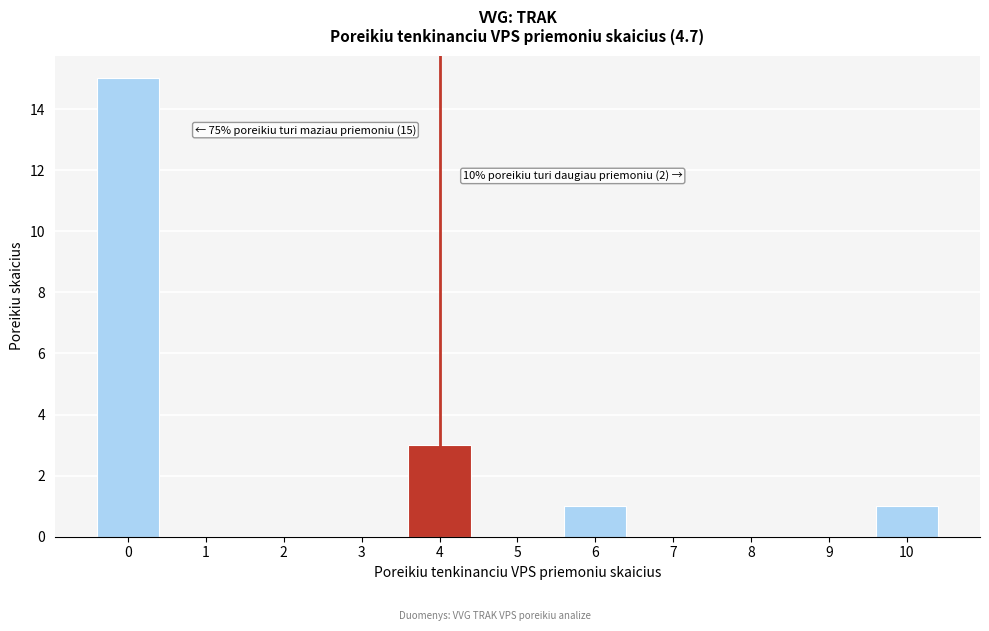

Reading left to right, what are all the values shown in this chart?

0=15	1=0	2=0	3=0	4=3	5=0	6=1	7=0	8=0	9=0	10=1